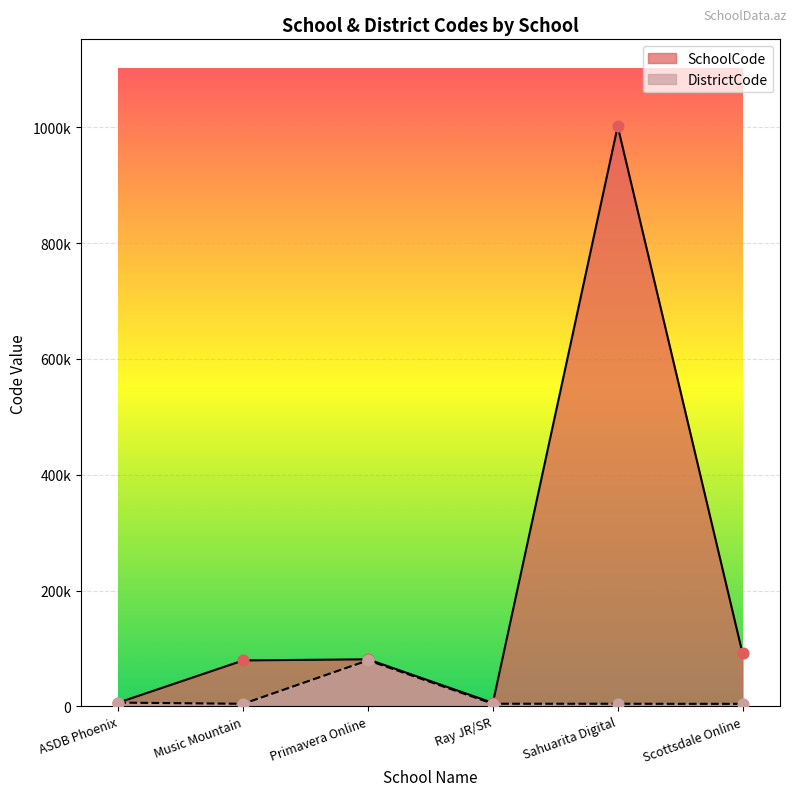

Which series contains the lowest Y value?

DistrictCode